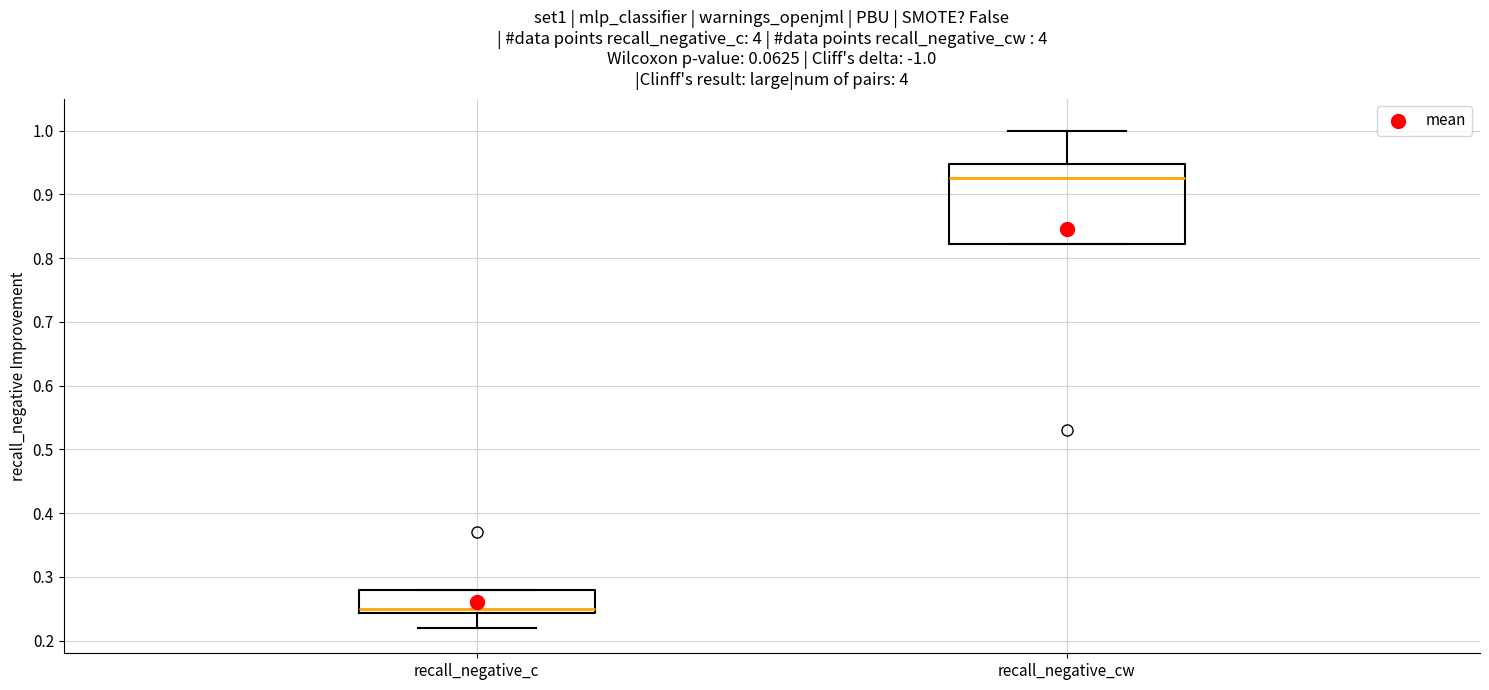

Reading left to right, read every box against the y-axis: the position of its median line, the range the box covers, and the ends of its whiskers. The values are not printed on the chart, so give them approximately, as read against the axis.

recall_negative_c: median 0.25, box 0.24 to 0.28, whiskers 0.22 to 0.28
recall_negative_cw: median 0.93, box 0.82 to 0.95, whiskers 0.82 to 1.00